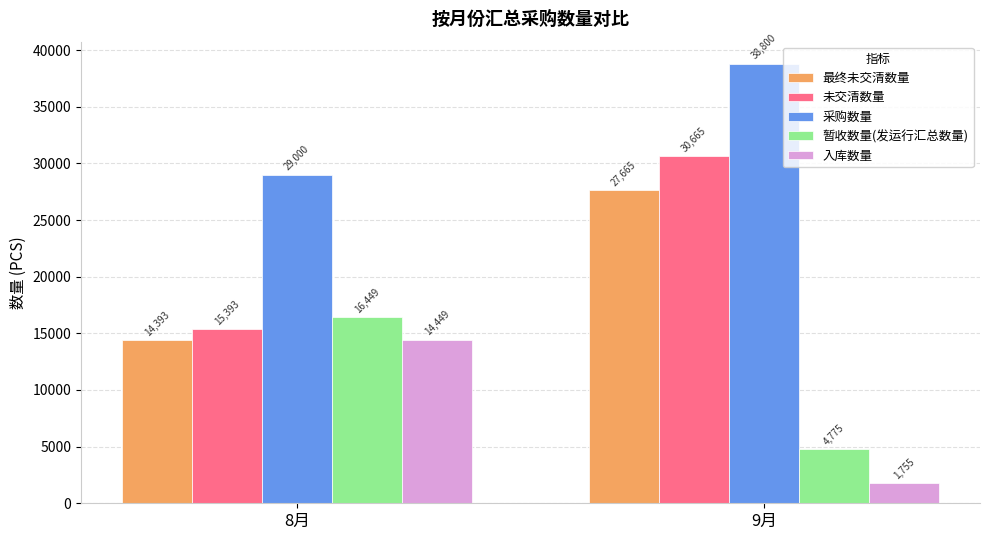

What value does the 采购数量 series have at 9月?

38800